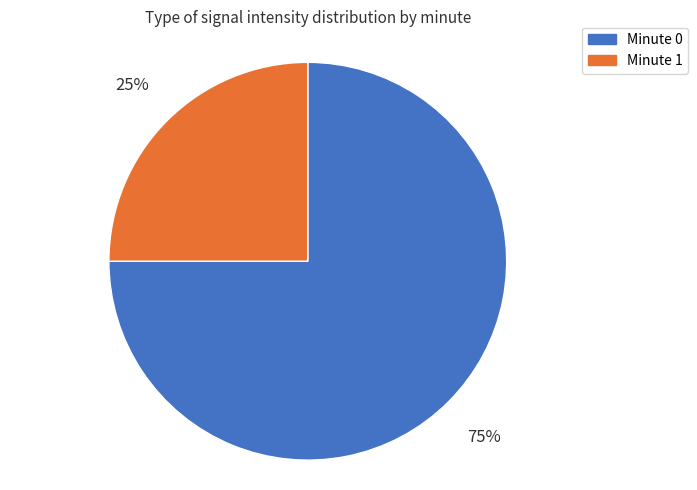

To the nearest percent, what is the difference between the largest and smallest slice percentages?

50%